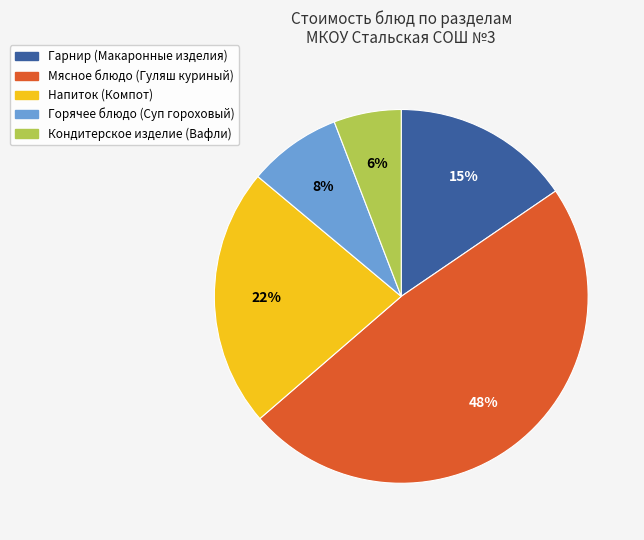

What is the largest slice in the pie chart?

Мясное блюдо (Гуляш куриный)